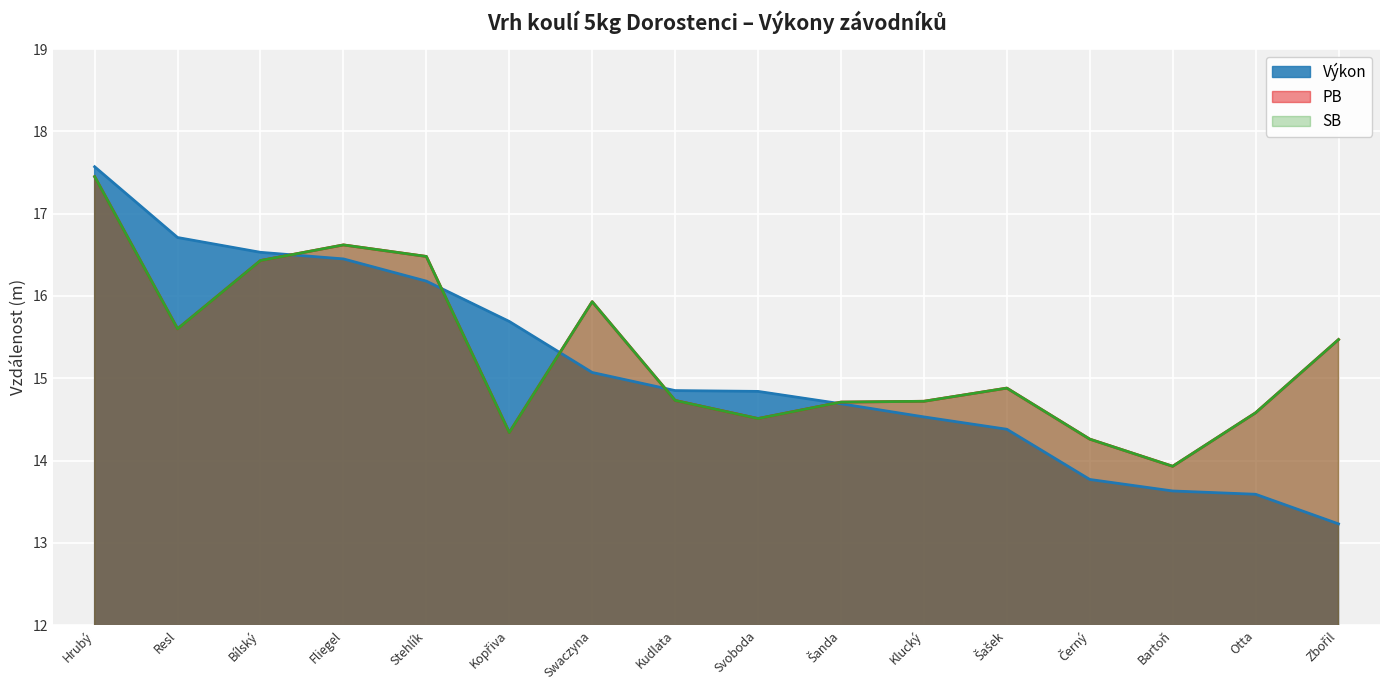

What is the sum of all SB values?

244.6